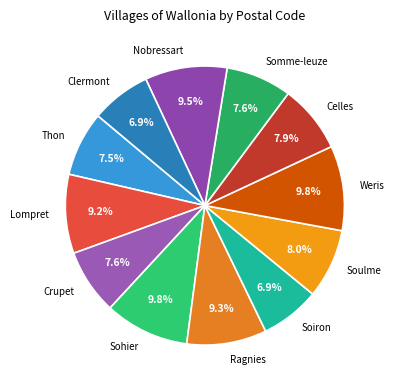

Which has a higher value, Crupet or Ragnies?

Ragnies